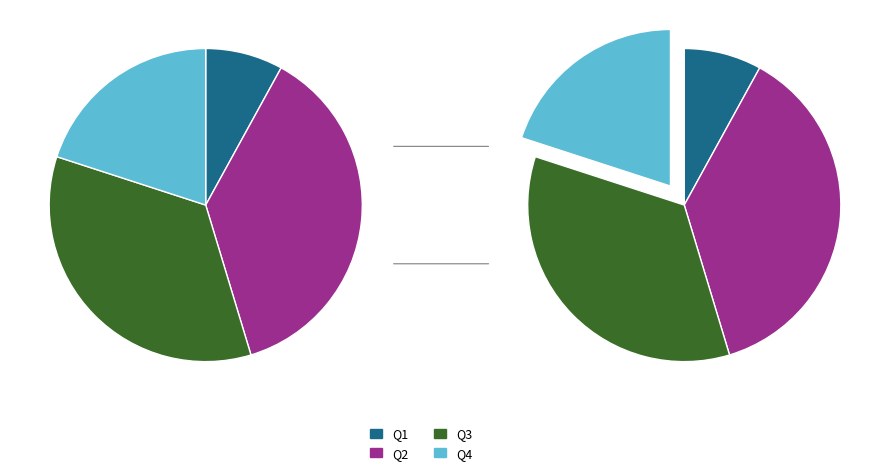

To the nearest percent, what is the difference between the largest and smallest slice percentages?

29%